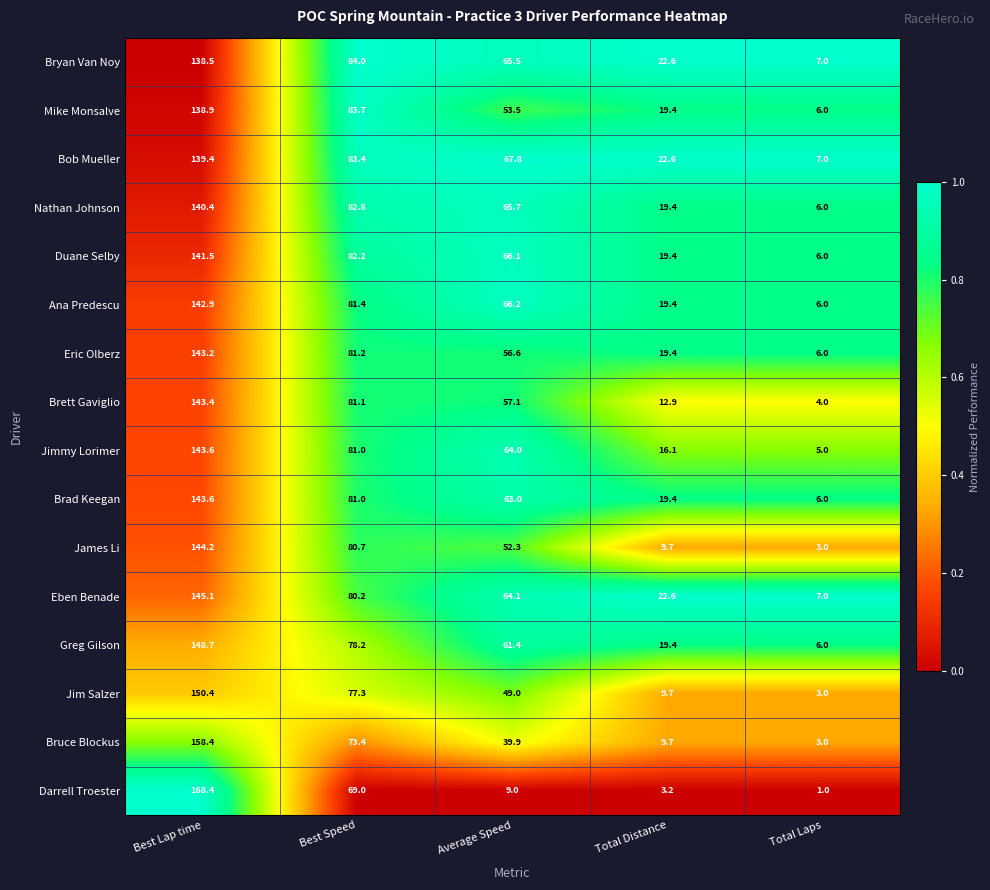

The value of Duane Selby at Best Lap time is 141.5. True or false?

True